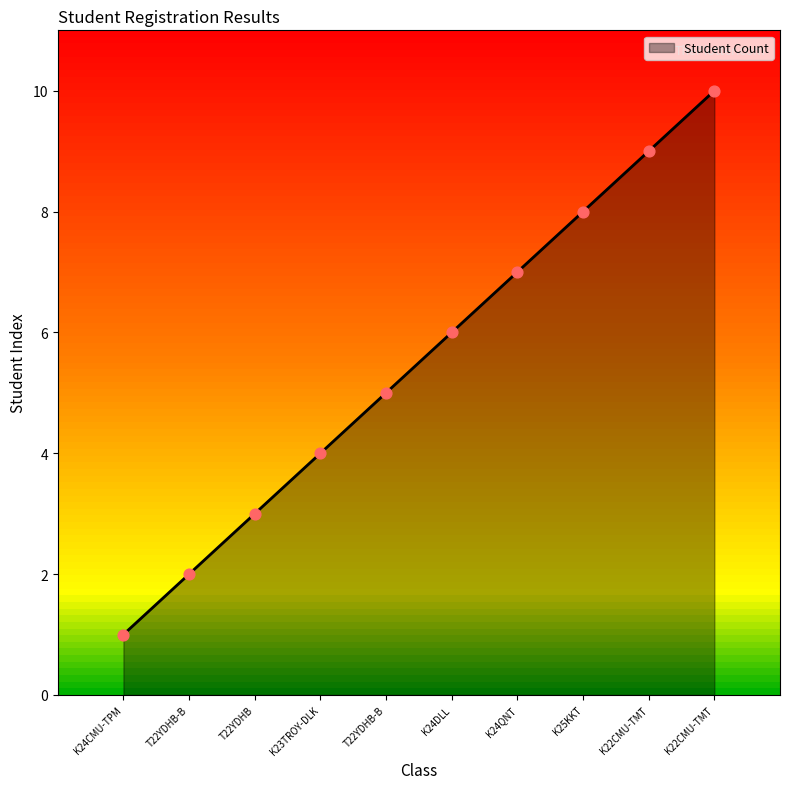

Approximately how many times larger is the value at K24CMU-TPM compared to K24DLL?

0.2